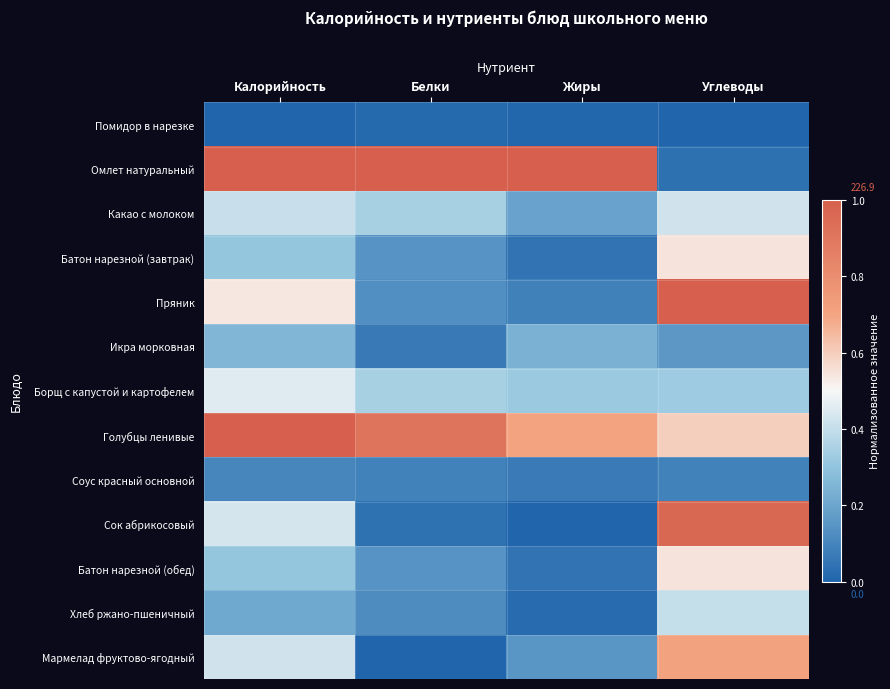

Rank the series at Жиры from lowest to highest value.

Сок абрикосовый, Помидор в нарезке, Хлеб ржано-пшеничный, Батон нарезной (завтрак), Батон нарезной (обед), Соус красный основной, Пряник, Мармелад фруктово-ягодный, Какао с молоком, Икра морковная, Борщ с капустой и картофелем, Голубцы ленивые, Омлет натуральный